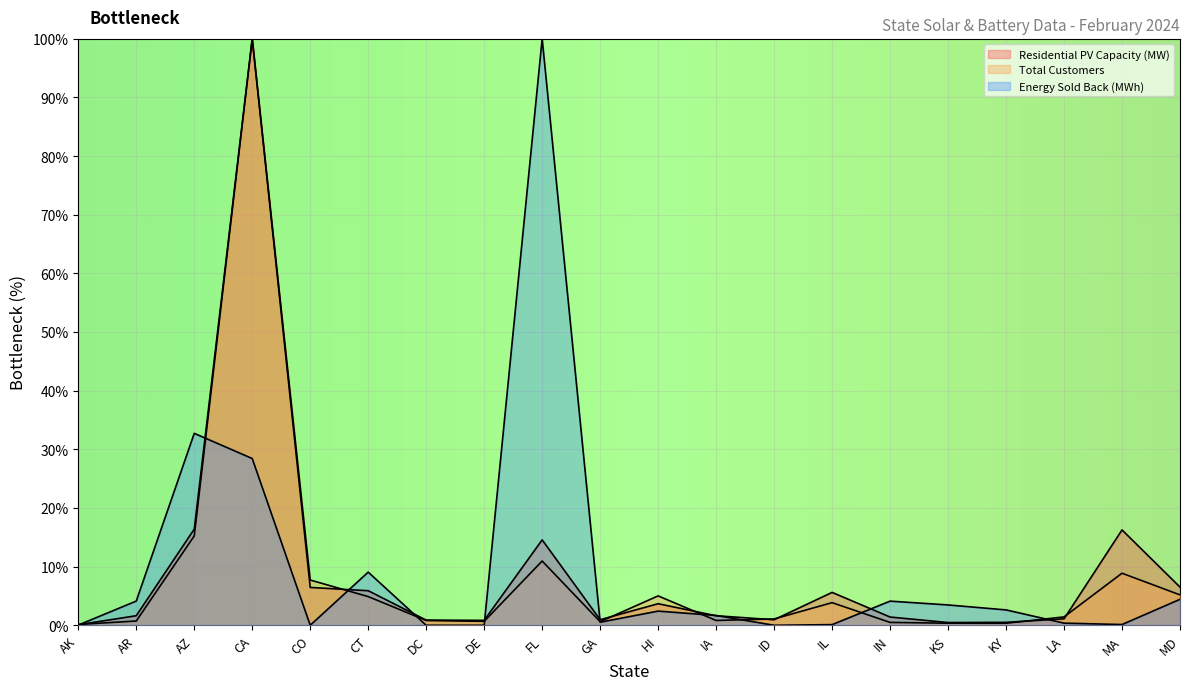

How many lines are shown in the chart?

3